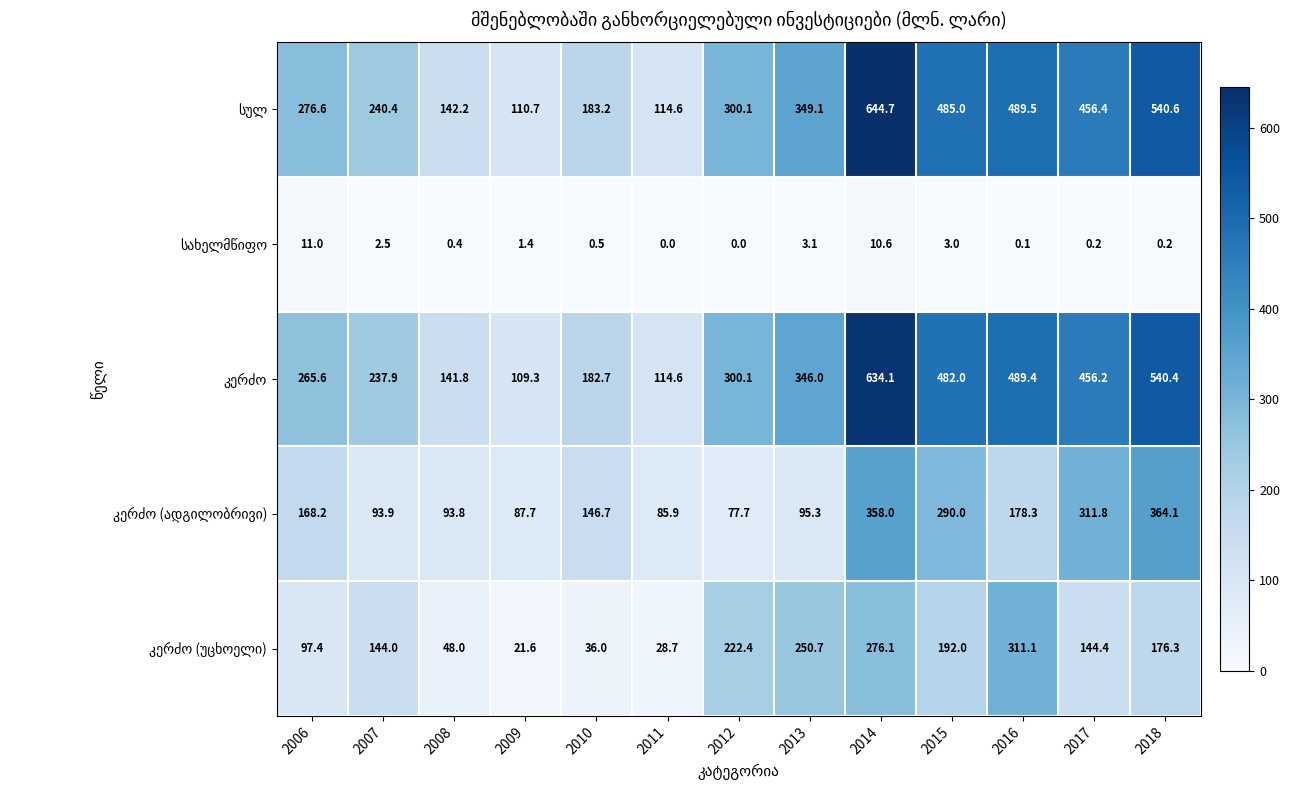

What is the difference between the highest and lowest values at 2011?

114.6